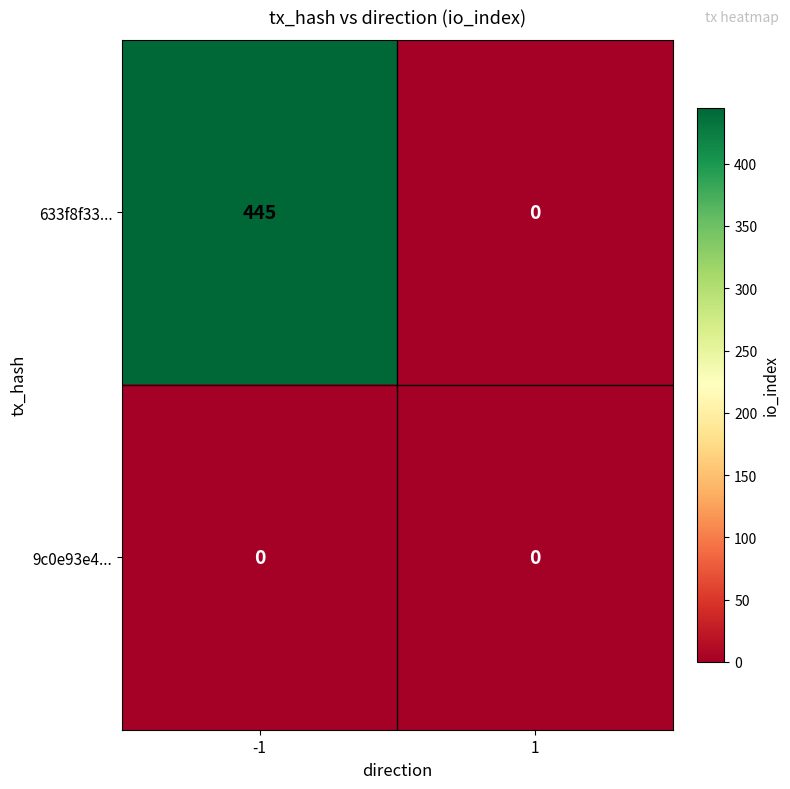

Between -1 and 1, which series saw the biggest shift?

633f8f33...